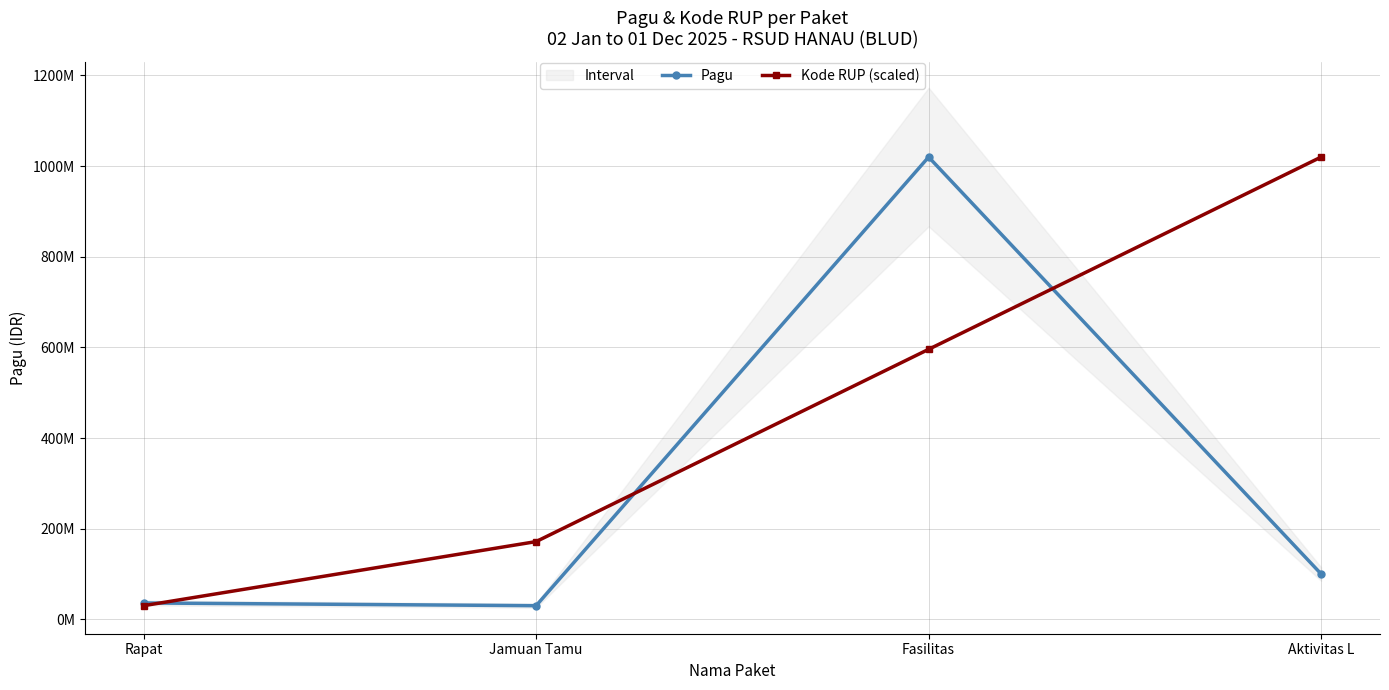

Does the chart display data point markers on the line(s)?

Yes